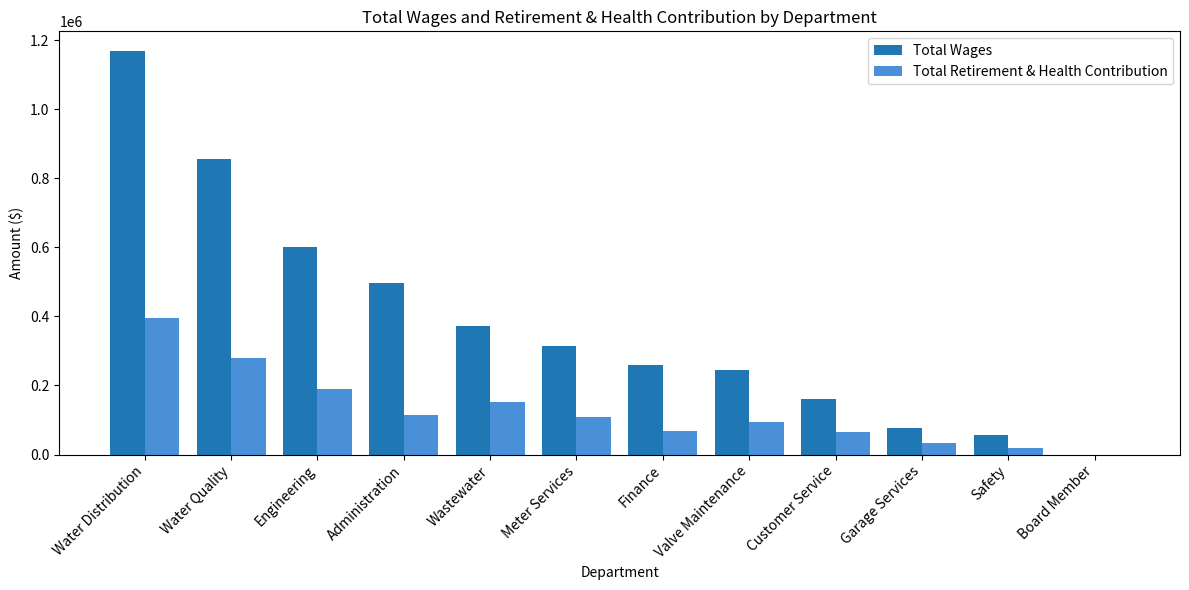

Which category has the highest value in the Total Retirement & Health Contribution series?

Water Distribution